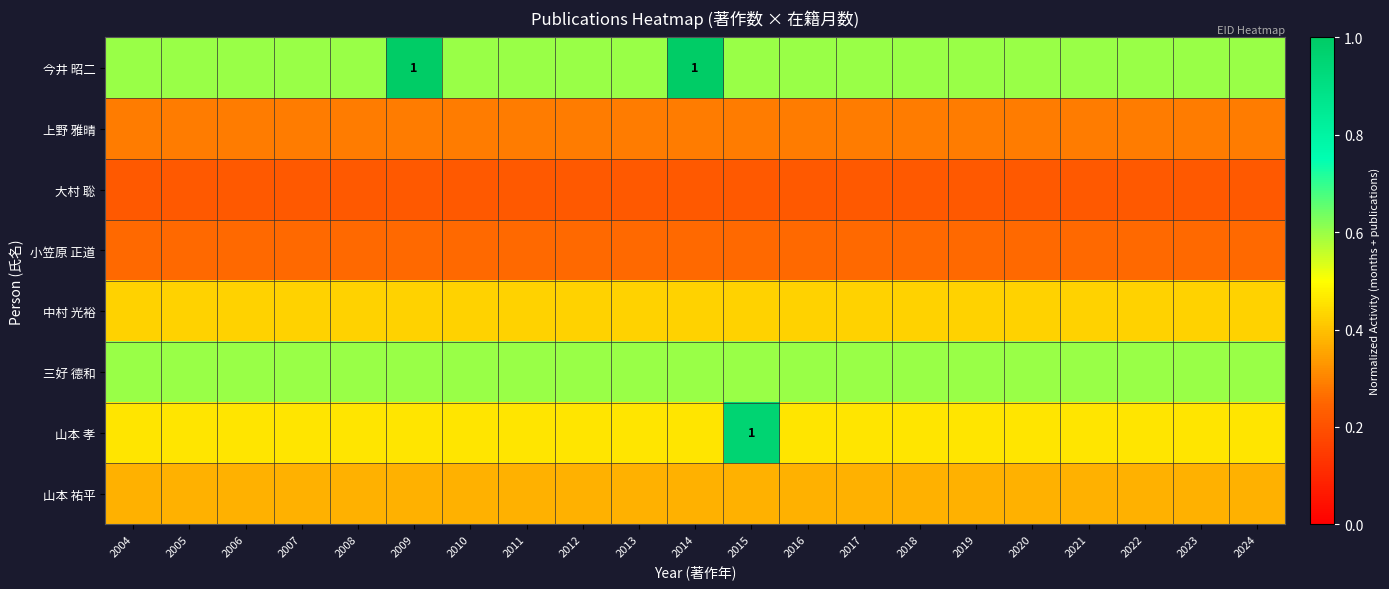

How many series are shown in this chart?

8